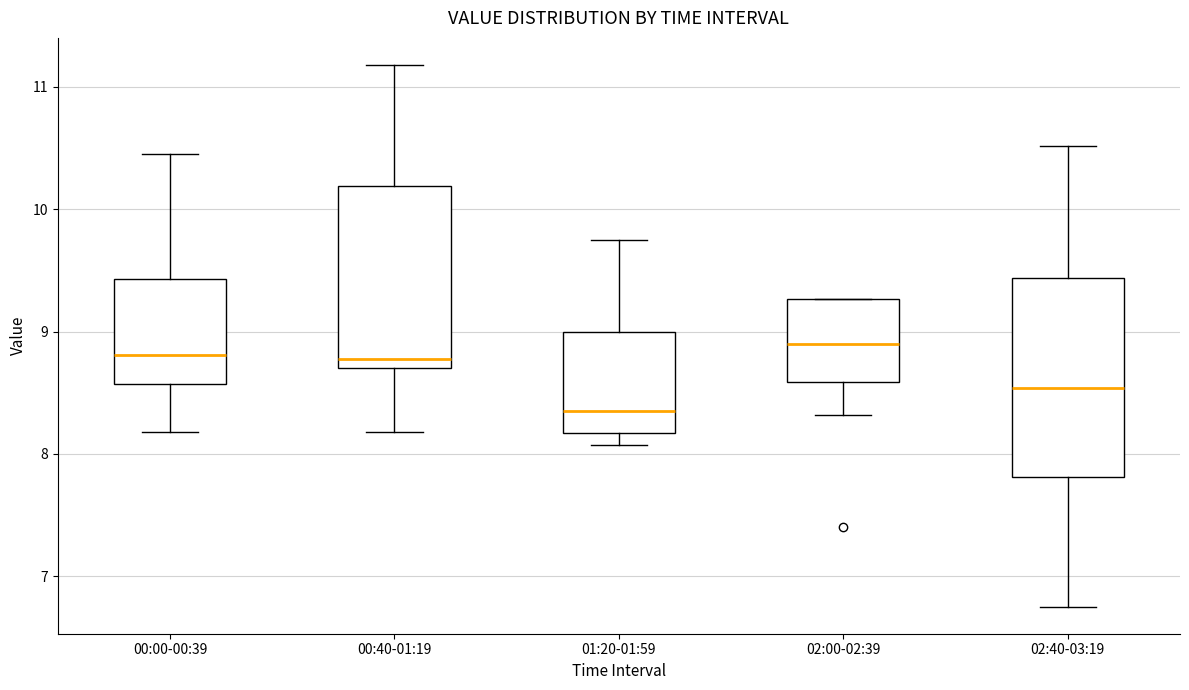

Reading left to right, transcribe this box plot: for each box, give where its median line is, the range the box spans, and where its two whiskers end, as read against the y-axis. The values are not printed on the chart, so give them approximately, as read against the axis.

00:00-00:39: median 8.8, box 8.6 to 9.4, whiskers 8.2 to 10.5
00:40-01:19: median 8.8, box 8.7 to 10.2, whiskers 8.2 to 11.2
01:20-01:59: median 8.4, box 8.2 to 9.0, whiskers 8.1 to 9.8
02:00-02:39: median 8.9, box 8.6 to 9.3, whiskers 8.3 to 9.3
02:40-03:19: median 8.5, box 7.8 to 9.4, whiskers 6.8 to 10.5